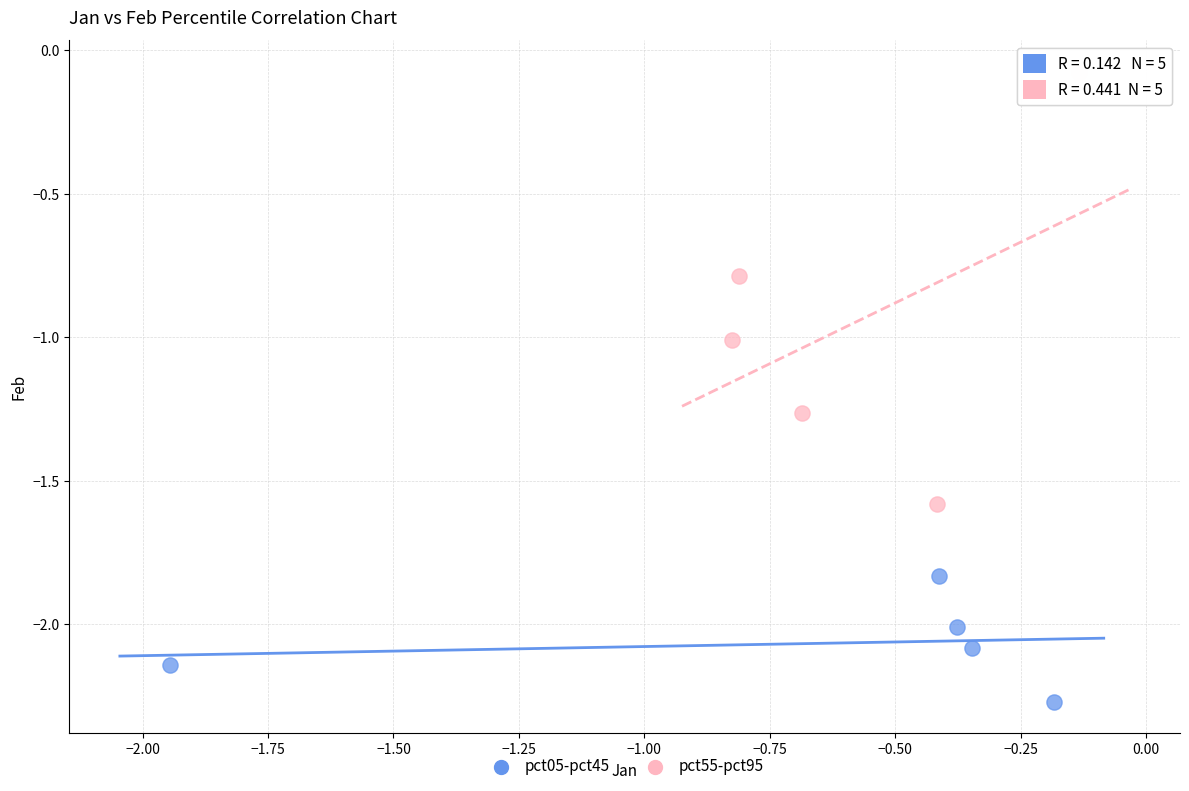

Which series reaches the maximum Y coordinate?

pct55-pct95